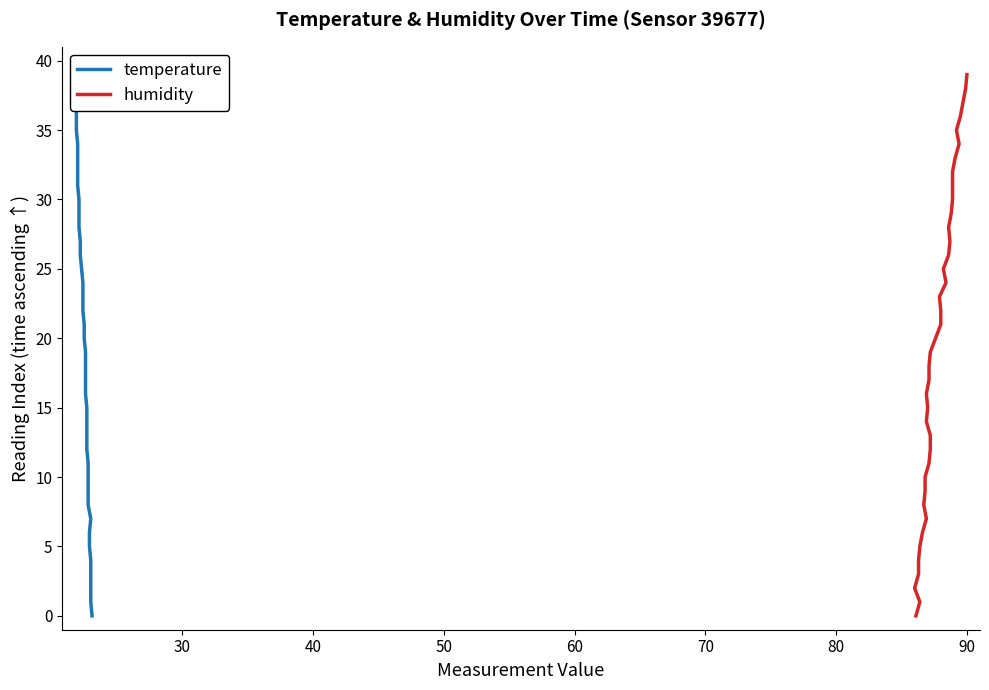

How many lines are shown in the chart?

2